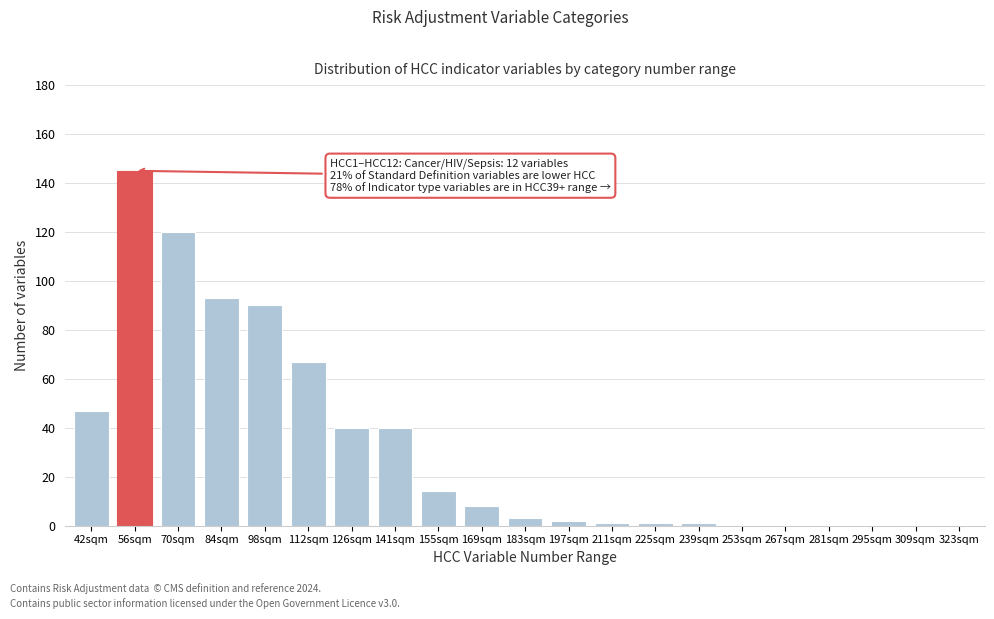

Reading left to right, transcribe all the data shown in this chart.

42sqm=47	56sqm=145	70sqm=120	84sqm=93	98sqm=90	112sqm=67	126sqm=40	141sqm=40	155sqm=14	169sqm=8	183sqm=3	197sqm=2	211sqm=1	225sqm=1	239sqm=1	253sqm=0	267sqm=0	281sqm=0	295sqm=0	309sqm=0	323sqm=0